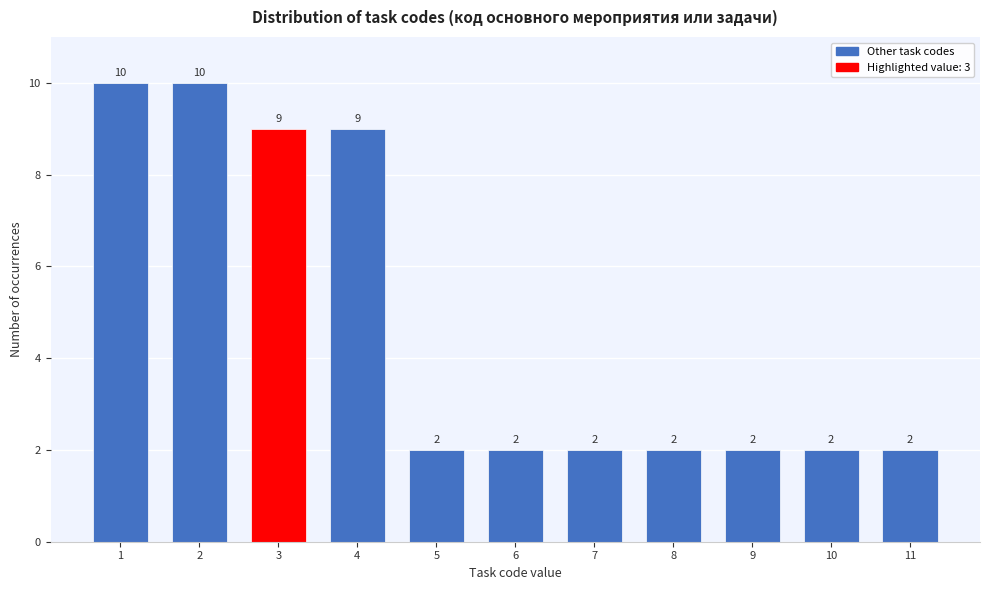

Reading left to right, what are all the values shown in this chart?

10	10	9	9	2	2	2	2	2	2	2